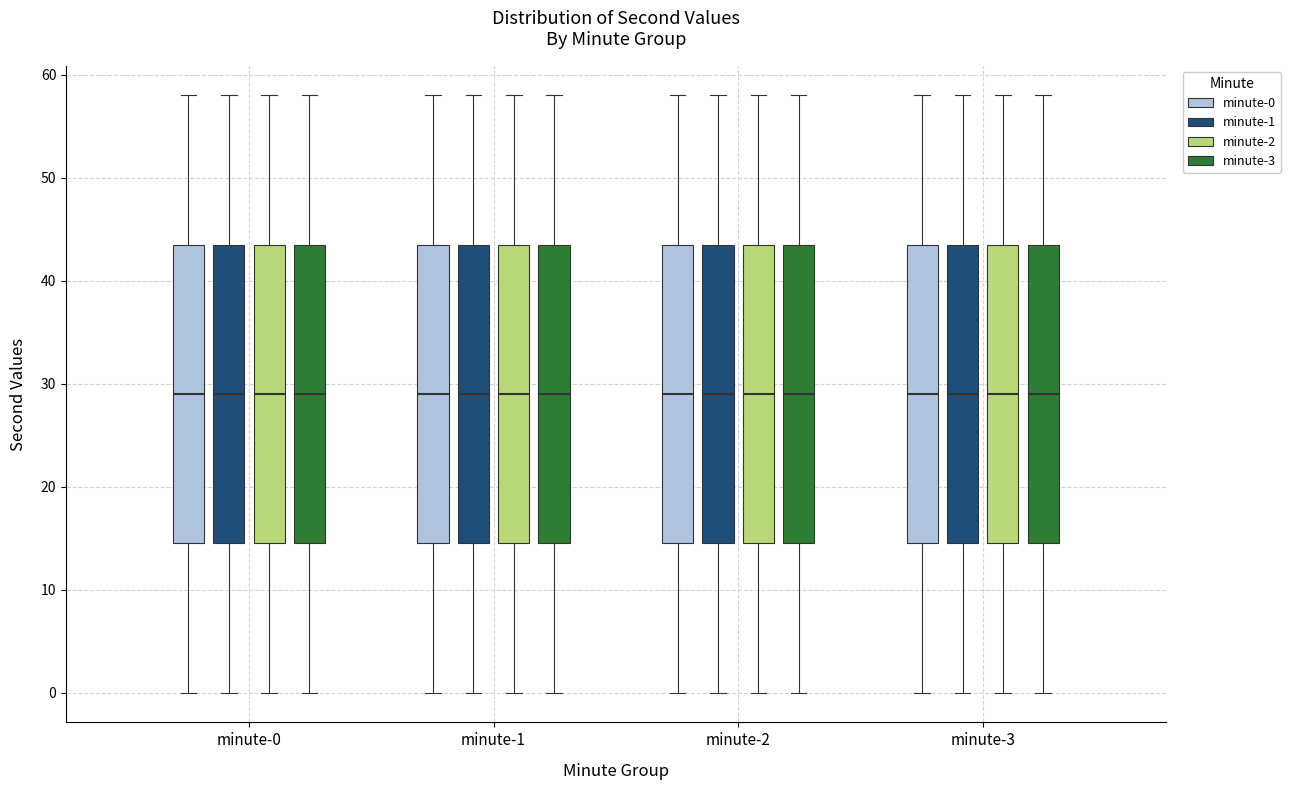

Where is the upper edge of the box for minute-1 (minute-0) on the y-axis? The values are not printed on the chart, so give them approximately, as read against the axis.

44